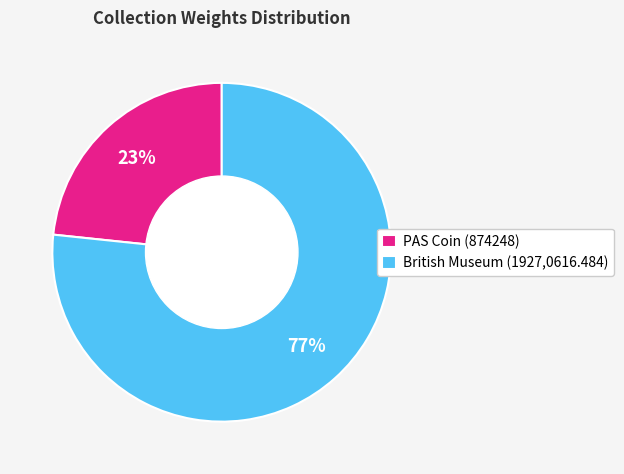

What percentage is the PAS Coin (874248) slice, to the nearest percent?

23%